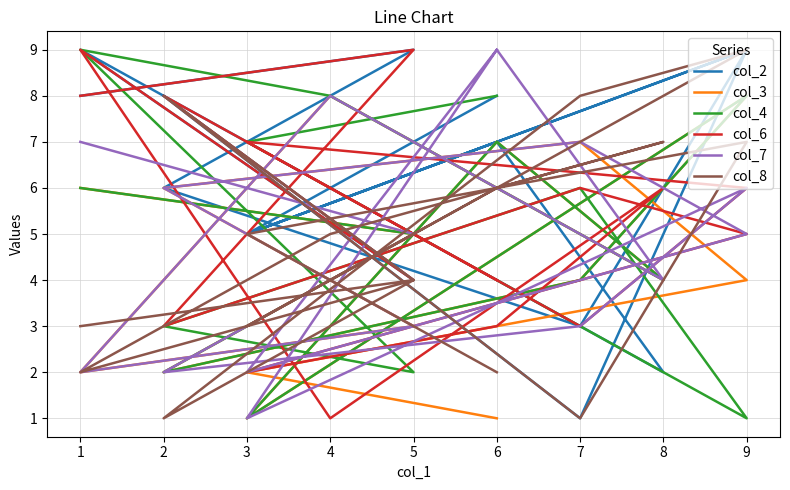

At how many categories does at least one series exceed 1?

16